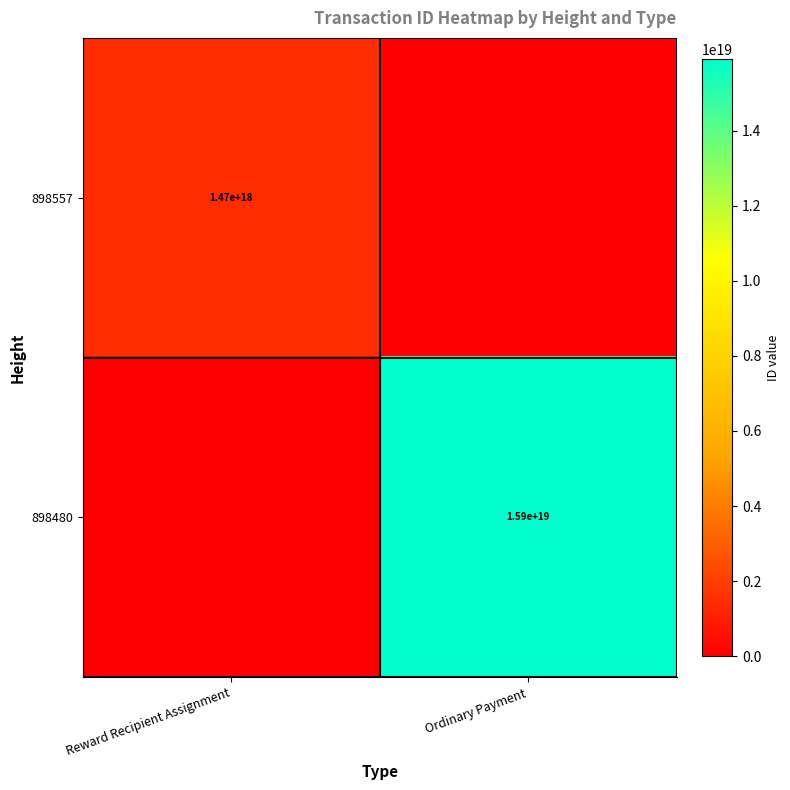

What is the greatest value displayed?

15912391366101145600